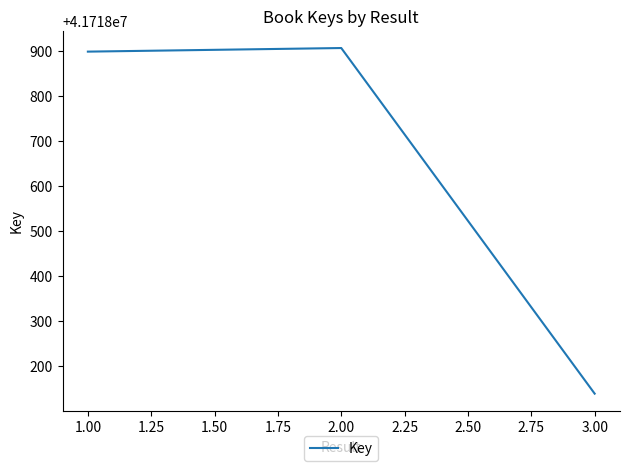

The value at 1.00 is 16342979. True or false?

False